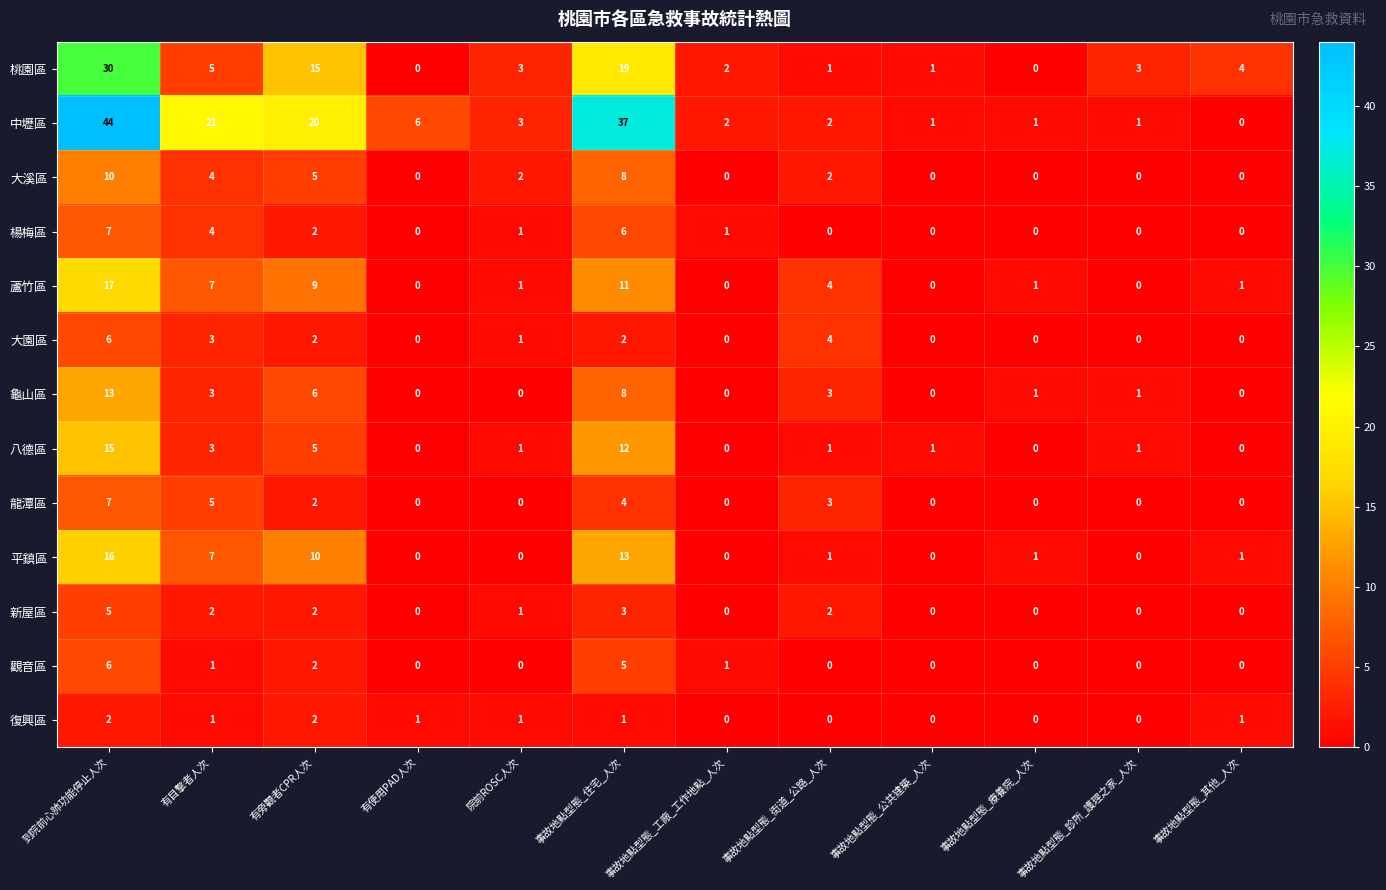

The 楊梅區 series shows 0 at 事故地點型態_療養院_人次. True or false?

True